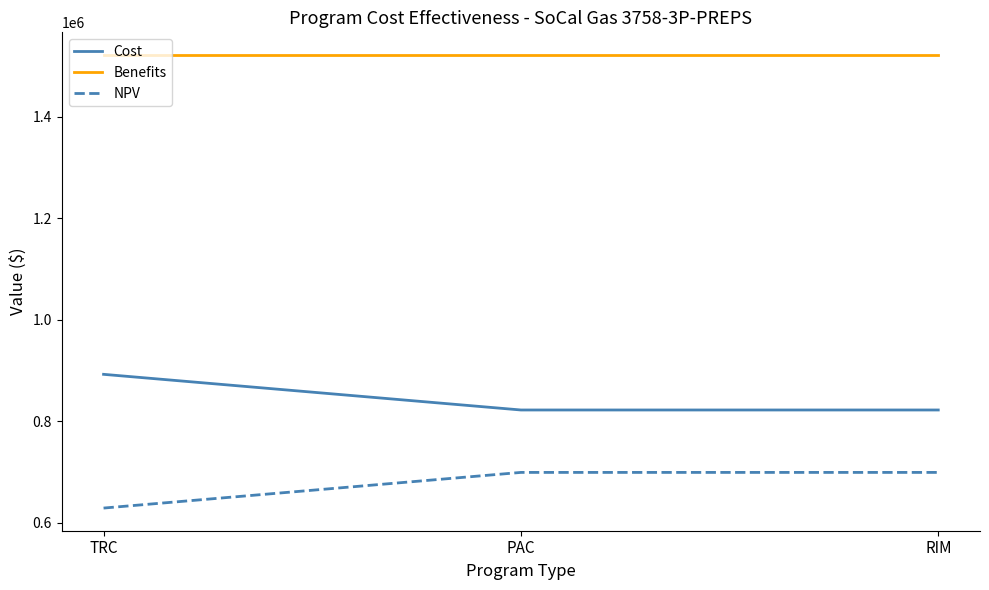

Reading left to right, extract all data points from this chart.

Cost: TRC=892532.7	PAC=822291.5	RIM=822291.5
Benefits: TRC=1521611.6	PAC=1521611.6	RIM=1521611.6
NPV: TRC=629078.8	PAC=699320.1	RIM=699320.1